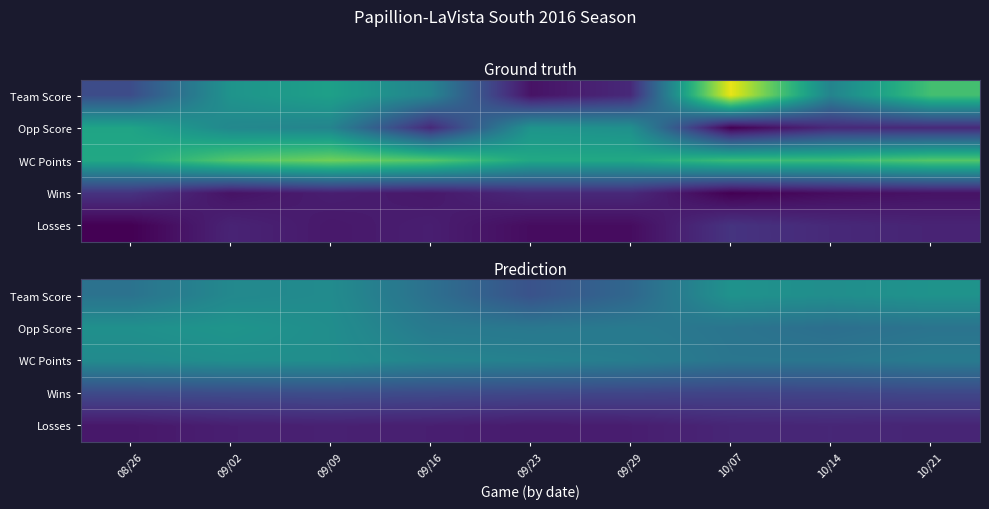

How many data points in Opp Score are above 24?

5